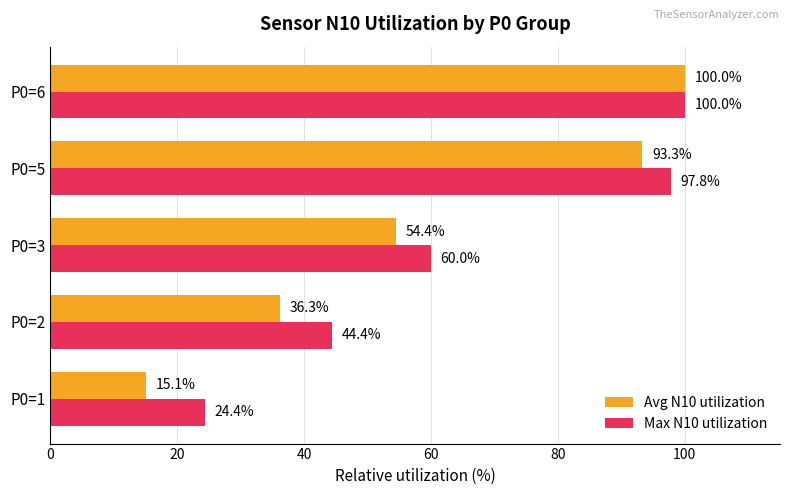

Which series has the largest total across all categories?

Max N10 utilization